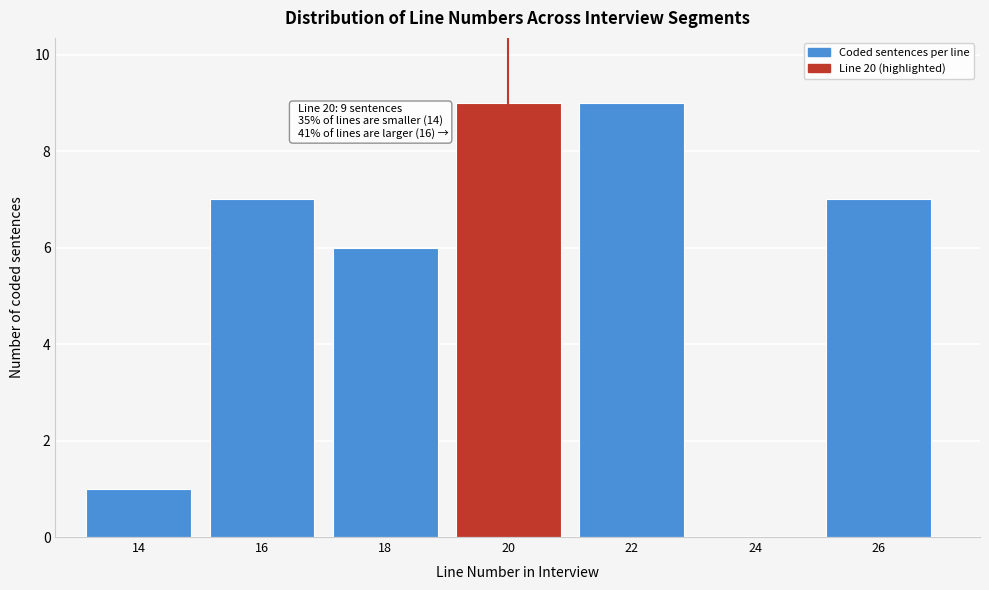

Reading left to right, list all the values displayed in this chart.

14=1	16=7	18=6	20=9	22=9	24=0	26=7